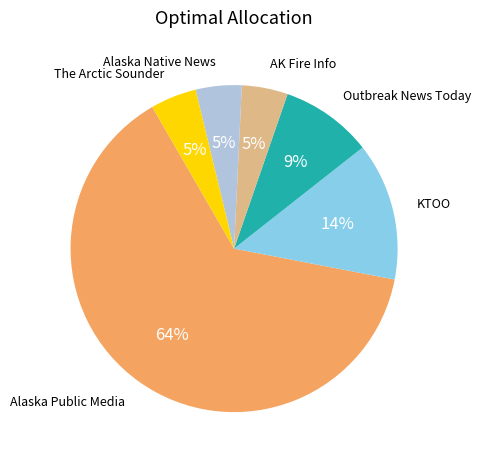

Count the number of slices in the pie.

6